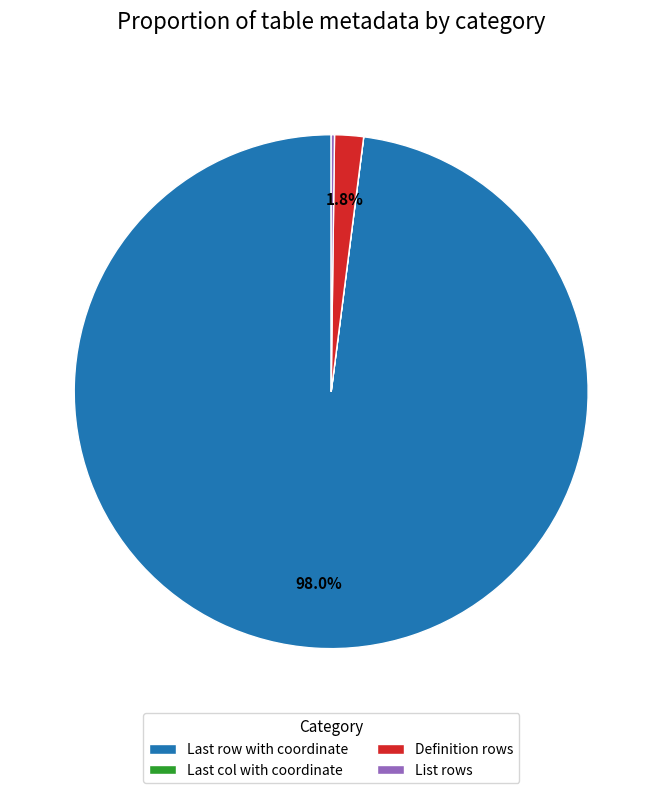

How much of the chart is everything except Definition rows?

98.2%